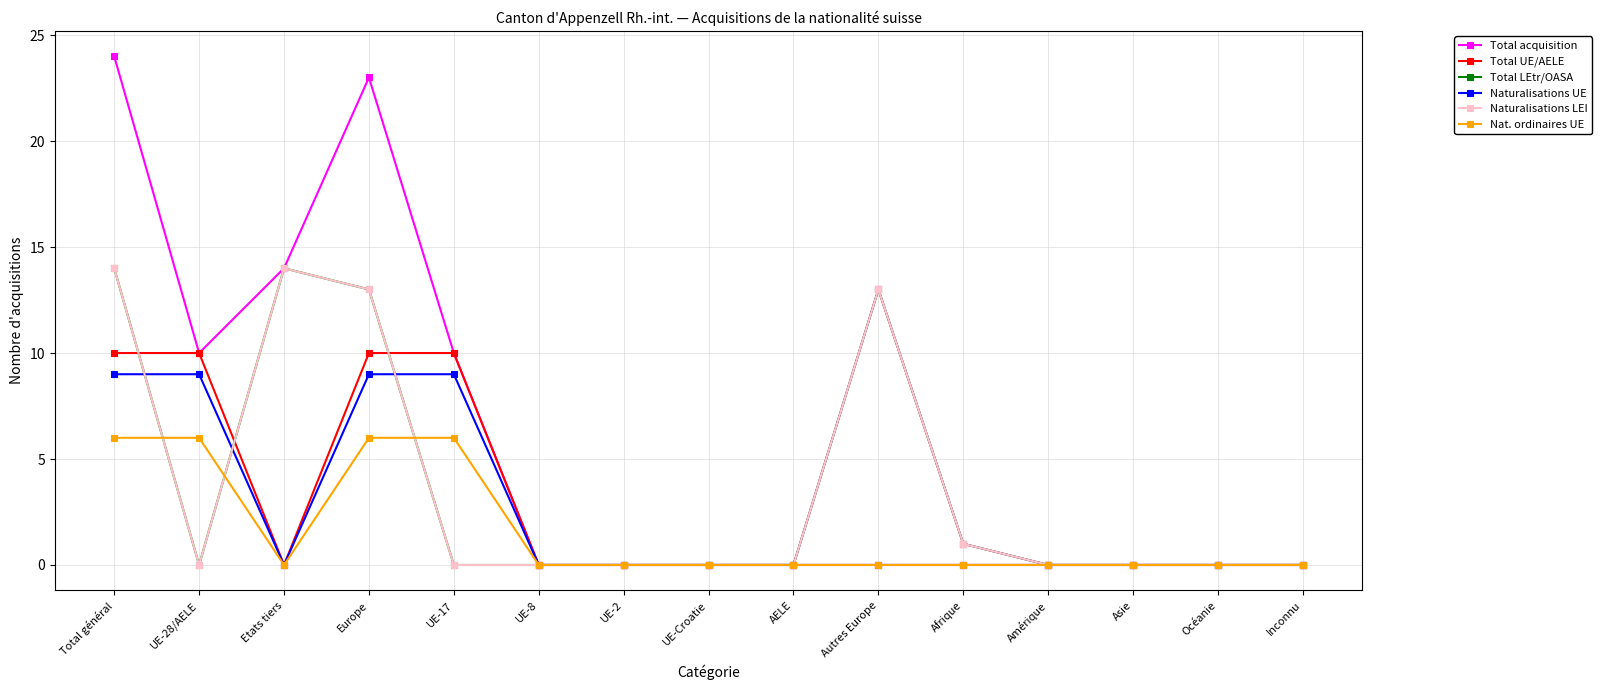

What is the difference between the second highest and second lowest values in the Nat. ordinaires UE series?

6